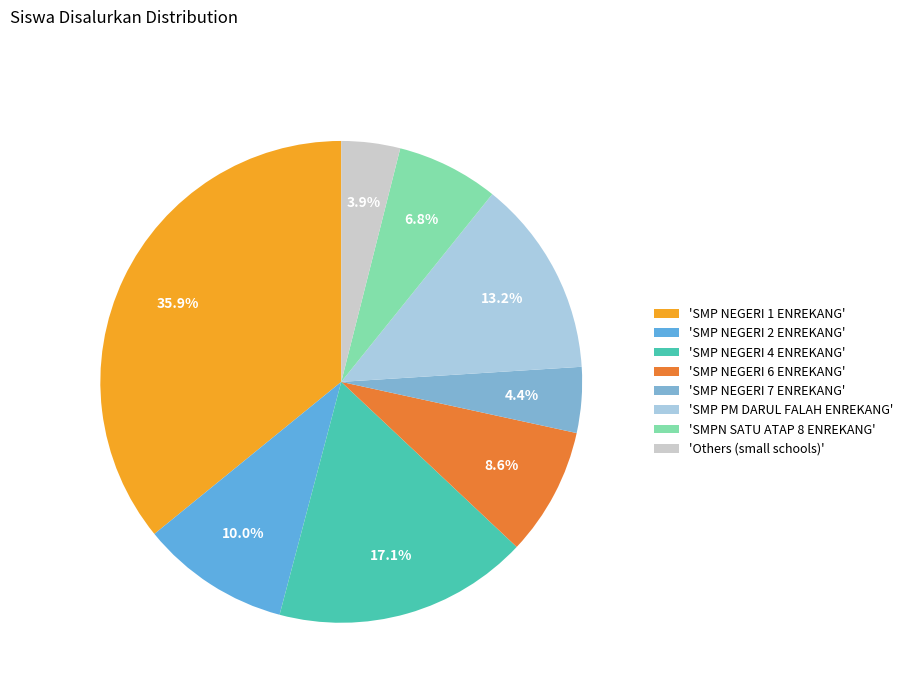

How many segments does this pie chart have?

8